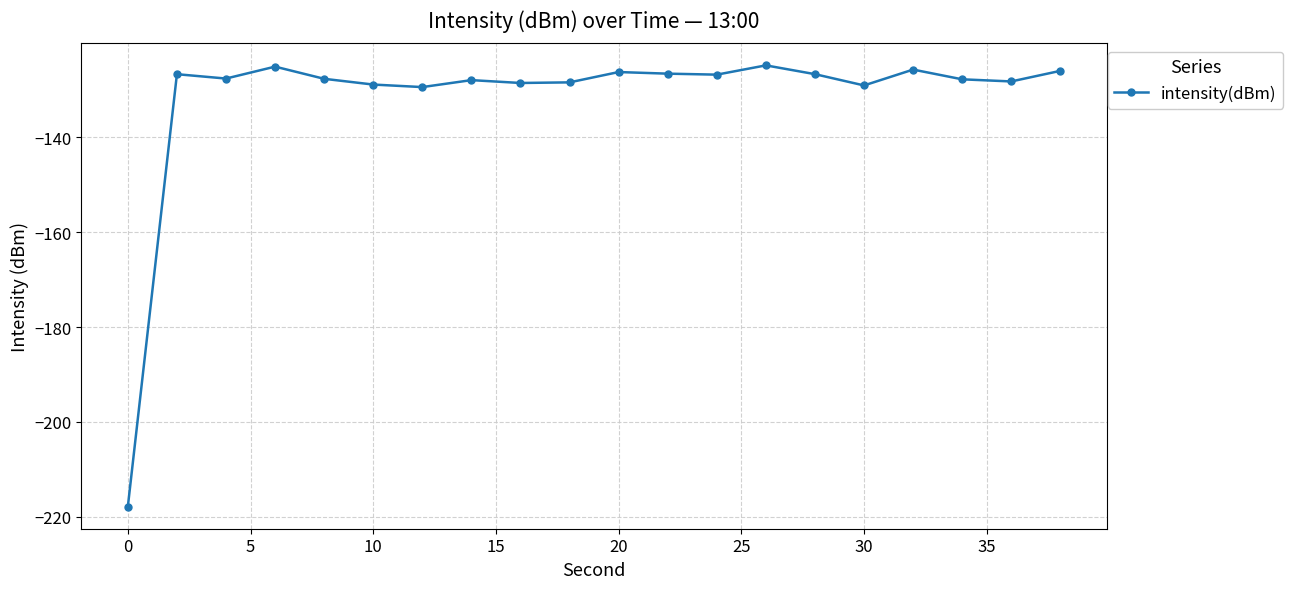

What is the greatest value displayed?

-124.9